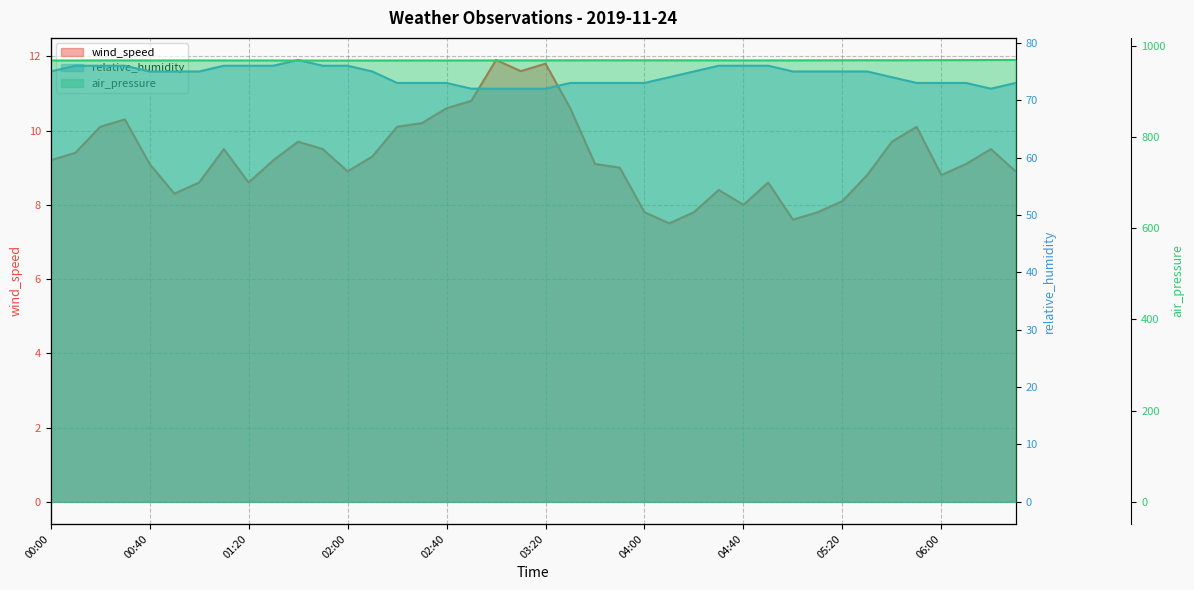

Reading left to right, extract all data points from this chart.

wind_speed: 9.2	9.4	10.1	10.3	9.1	8.3	8.6	9.5	8.6	9.2	9.7	9.5	8.9	9.3	10.1	10.2	10.6	10.8	11.9	11.6	11.8	10.6	9.1	9.0	7.8	7.5	7.8	8.4	8.0	8.6	7.6	7.8	8.1	8.8	9.7	10.1	8.8	9.1	9.5	8.9
relative_humidity: 75.0	76.0	76.0	76.0	75.0	75.0	75.0	76.0	76.0	76.0	77.0	76.0	76.0	75.0	73.0	73.0	73.0	72.0	72.0	72.0	72.0	73.0	73.0	73.0	73.0	74.0	75.0	76.0	76.0	76.0	75.0	75.0	75.0	75.0	74.0	73.0	73.0	73.0	72.0	73.0
air_pressure: 968.2	968.2	968.2	968.3	968.2	968.2	968.3	968.2	968.2	968.2	968.1	968.0	968.0	968.0	968.2	968.2	968.1	968.2	968.3	968.4	968.4	968.5	968.6	968.5	968.5	968.5	968.5	968.4	968.3	968.3	968.4	968.5	968.6	968.7	968.6	968.7	968.9	969.0	969.2	969.2